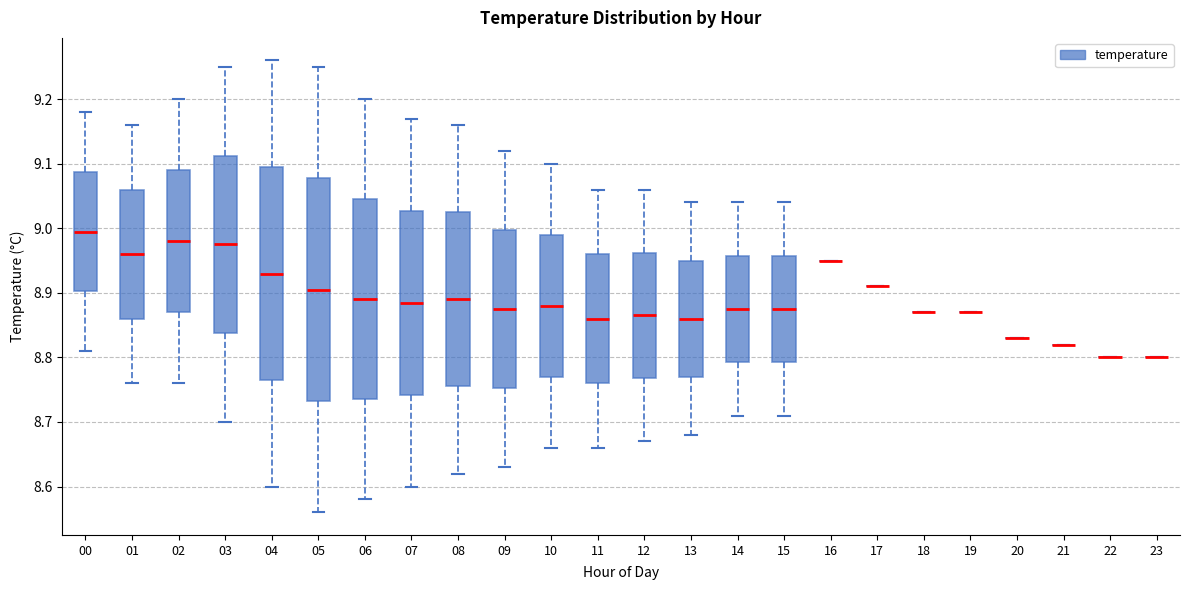

Comparing the boxes themselves (not the whiskers), which one is the tallest?

05